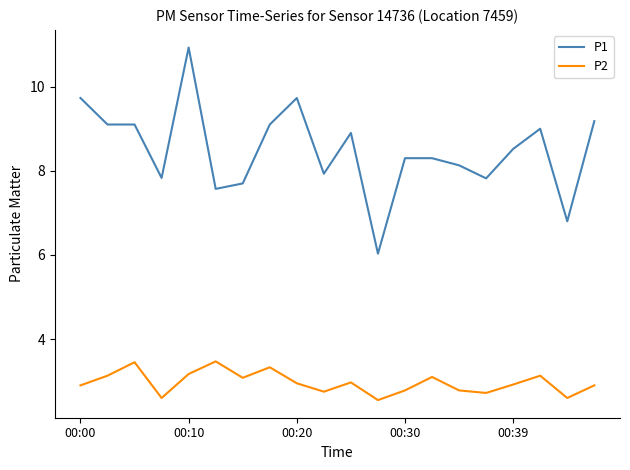

What is the maximum value shown in the chart?

10.9